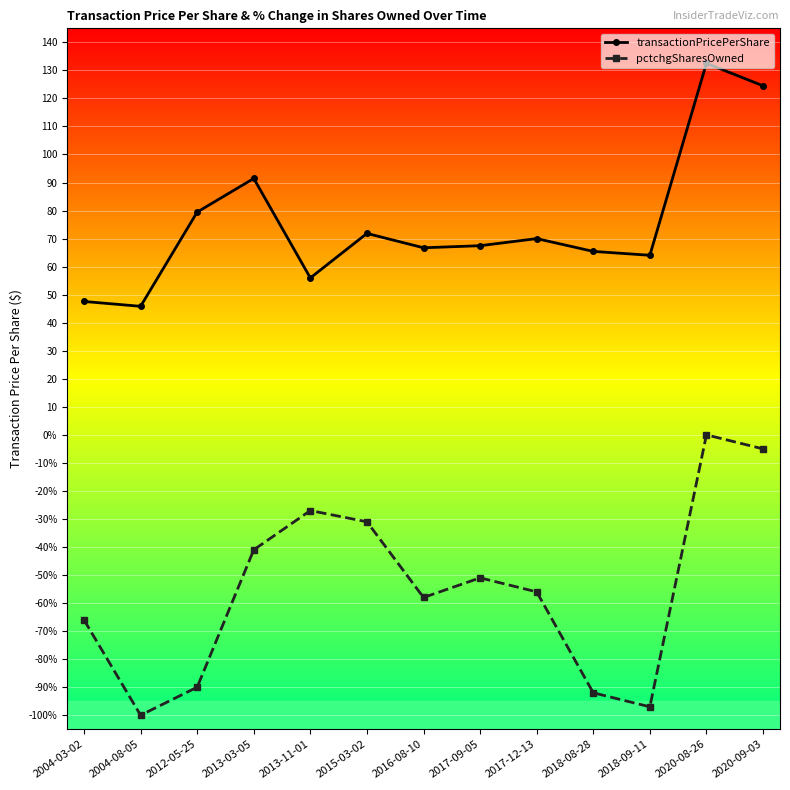

What is the difference between the second highest and minimum values in the transactionPricePerShare series?

78.7